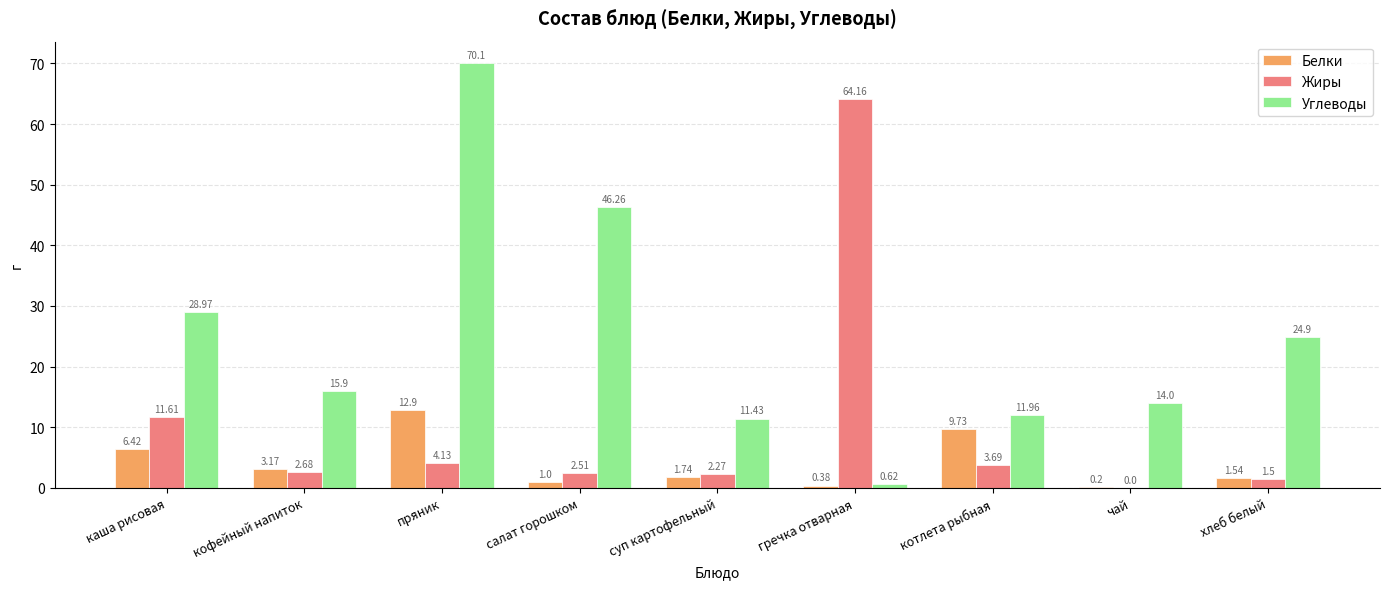

Which series has the widest spread of values?

Углеводы